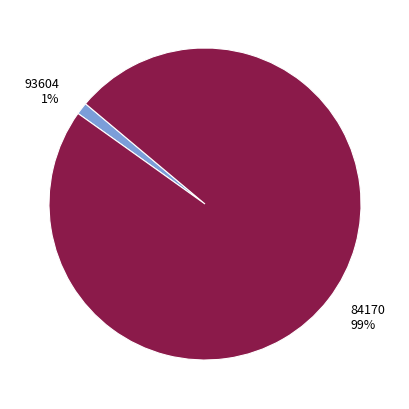

How many slices are in this pie chart?

2